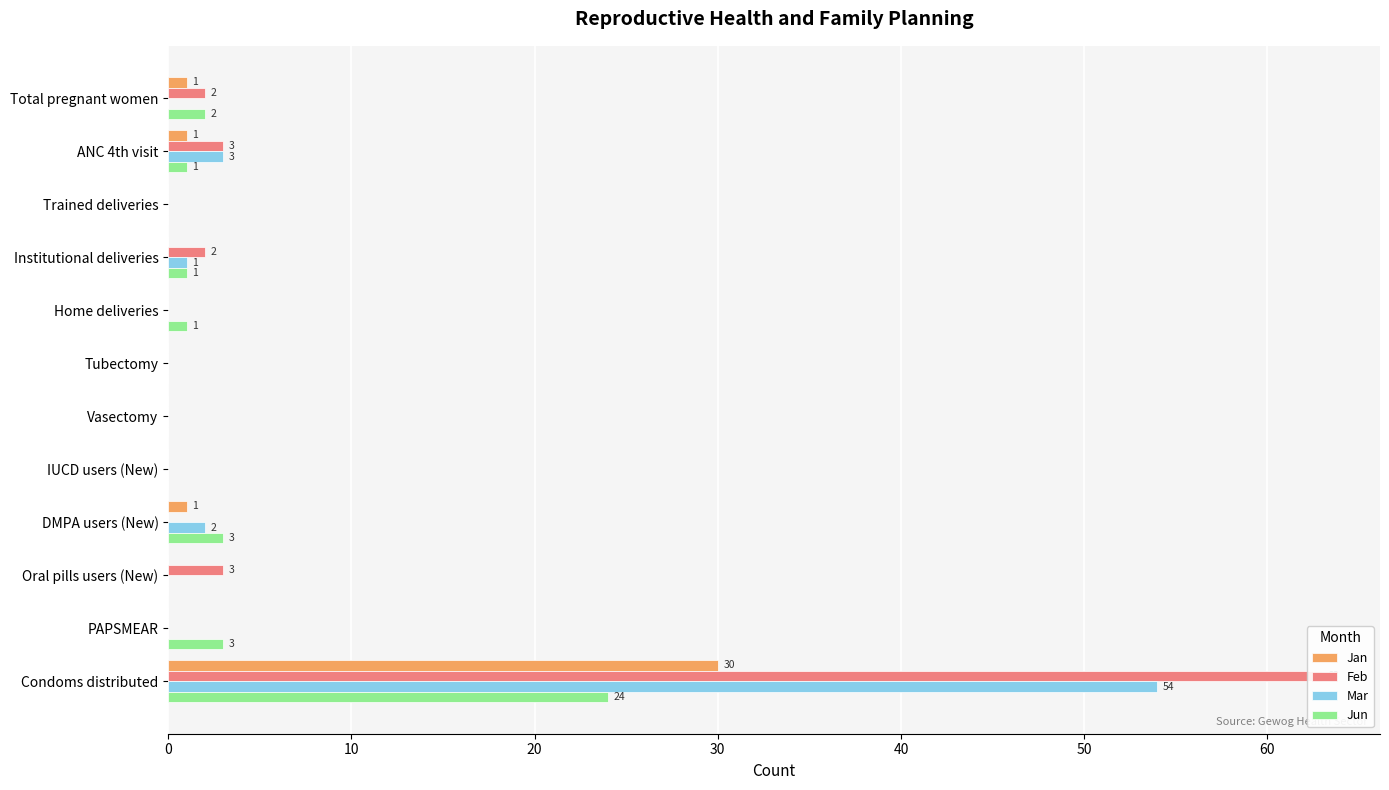

How many bars are there in total?

48